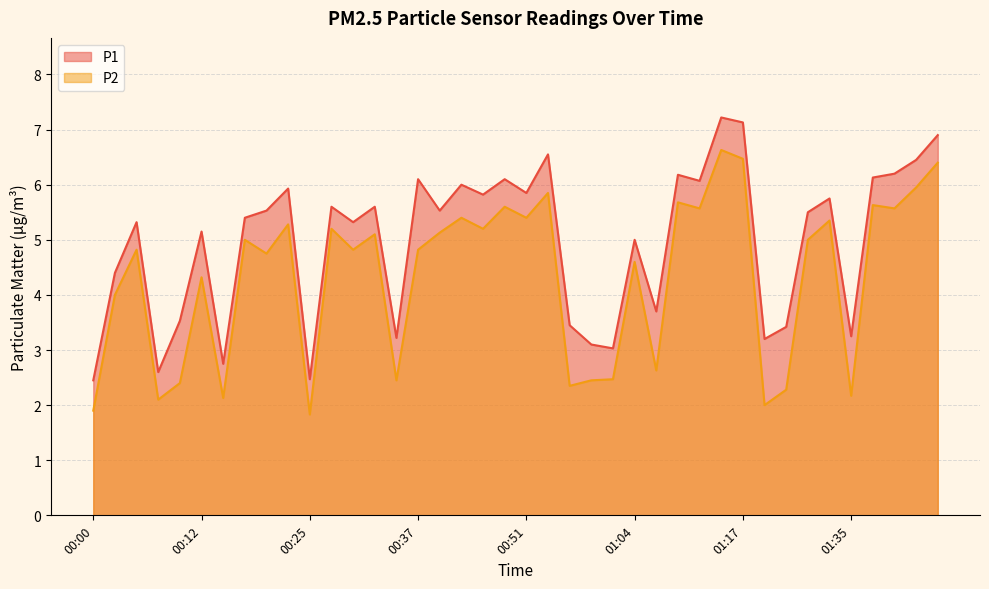

True or false: P1 line has more than 2 interior local peaks.

True